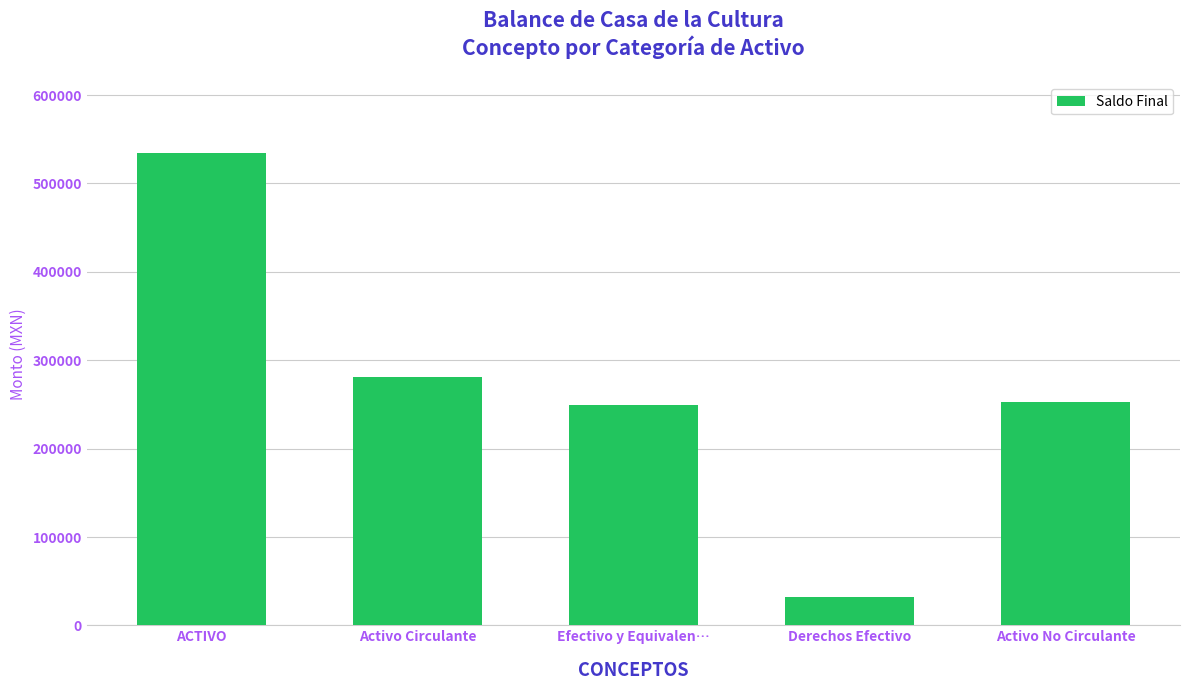

What is the maximum value shown in the chart?

534239.6